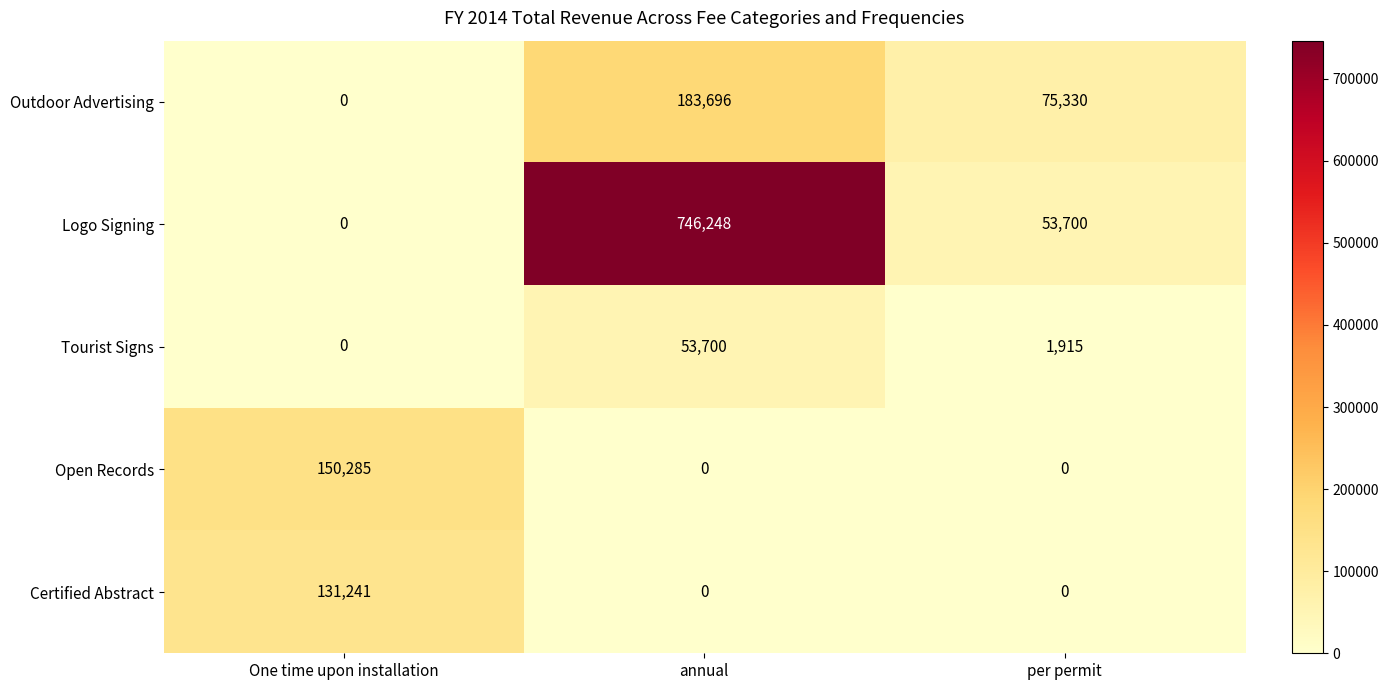

How many data points does each series have?

3